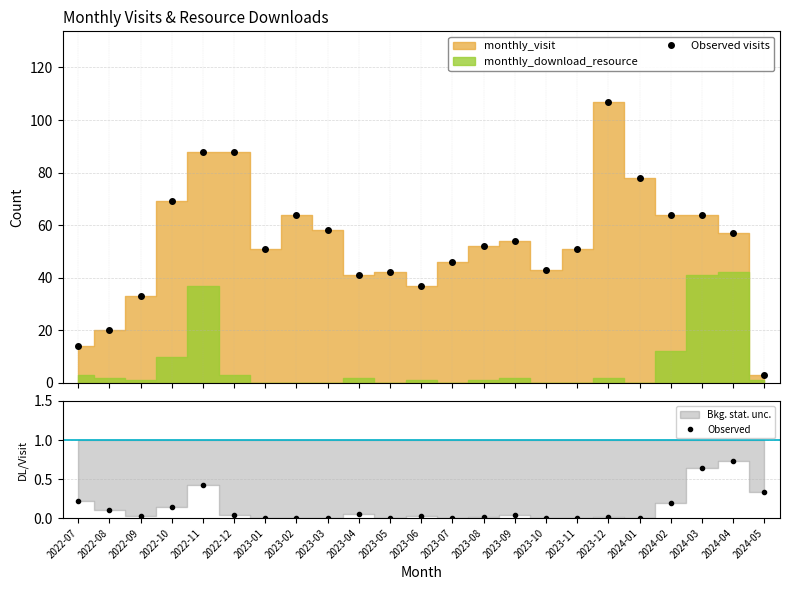

At which category does Observed reach its first local valley?

2022-09